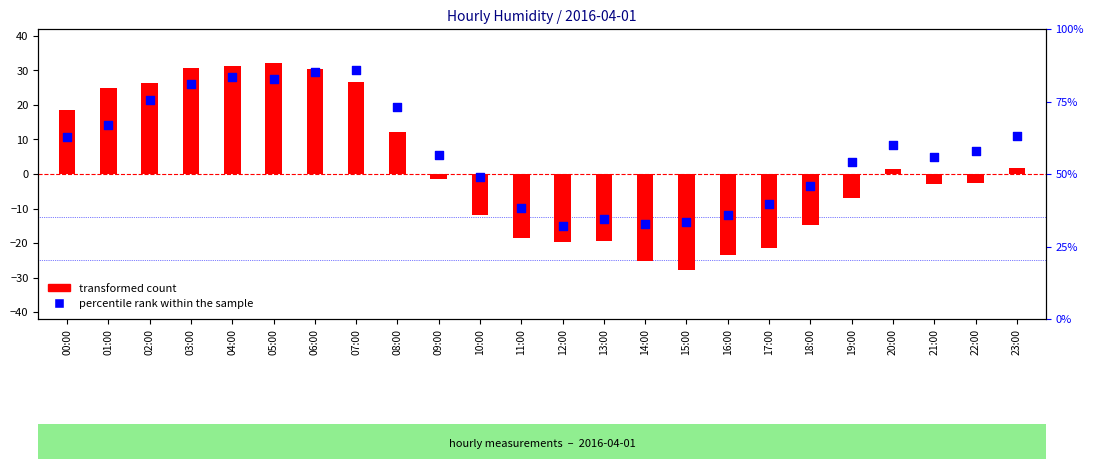

At which category is the sum across all series the highest?

06:00